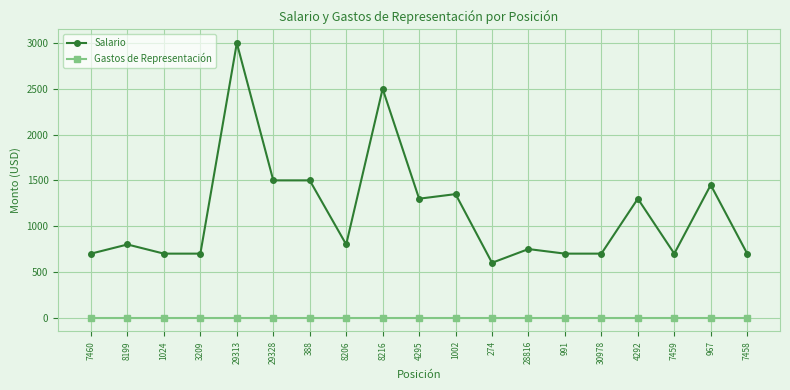

Which category has the highest value in the Salario series?

29313